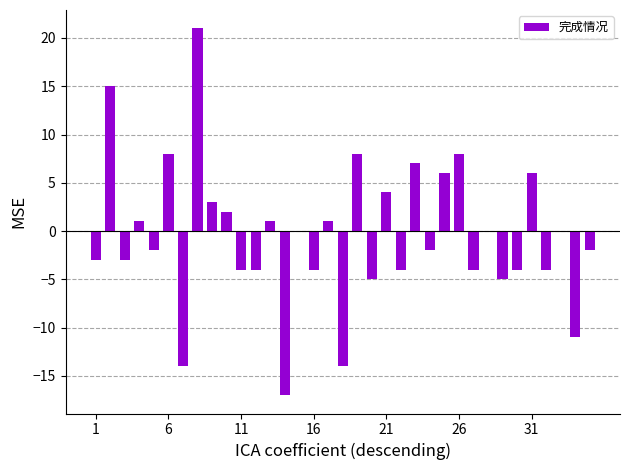

What is the sum of all values?

-15